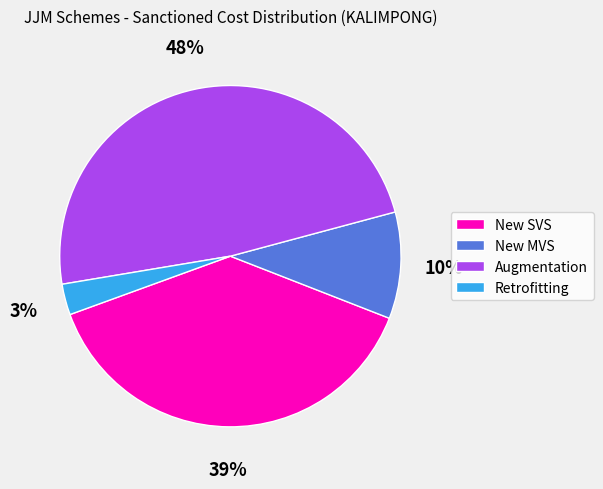

What percentage is the New MVS slice, to the nearest percent?

10%